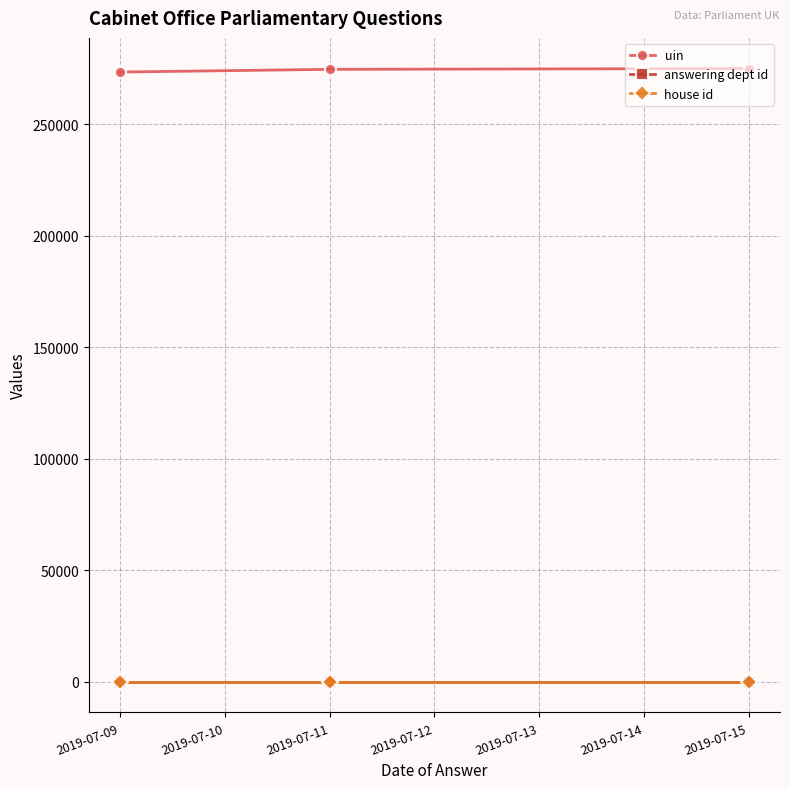

How many values in the uin series exceed 274600?

2